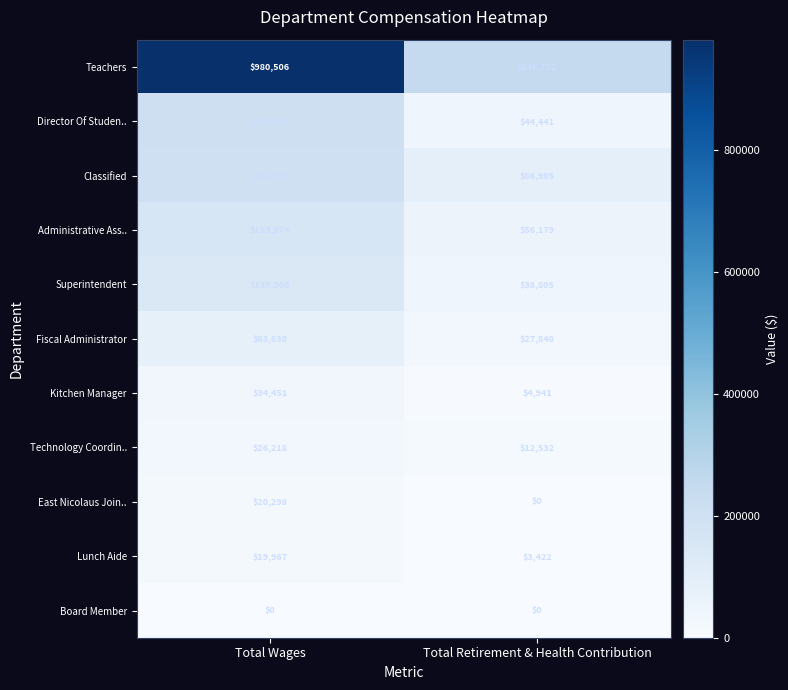

The value of Teachers at Total Wages is 457326. True or false?

False